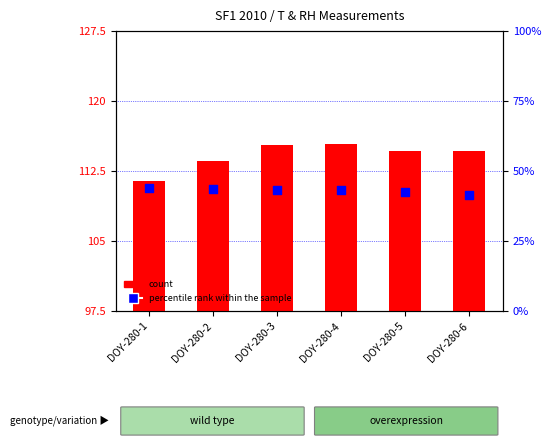

At which category is the sum across all series the highest?

DOY-280-4